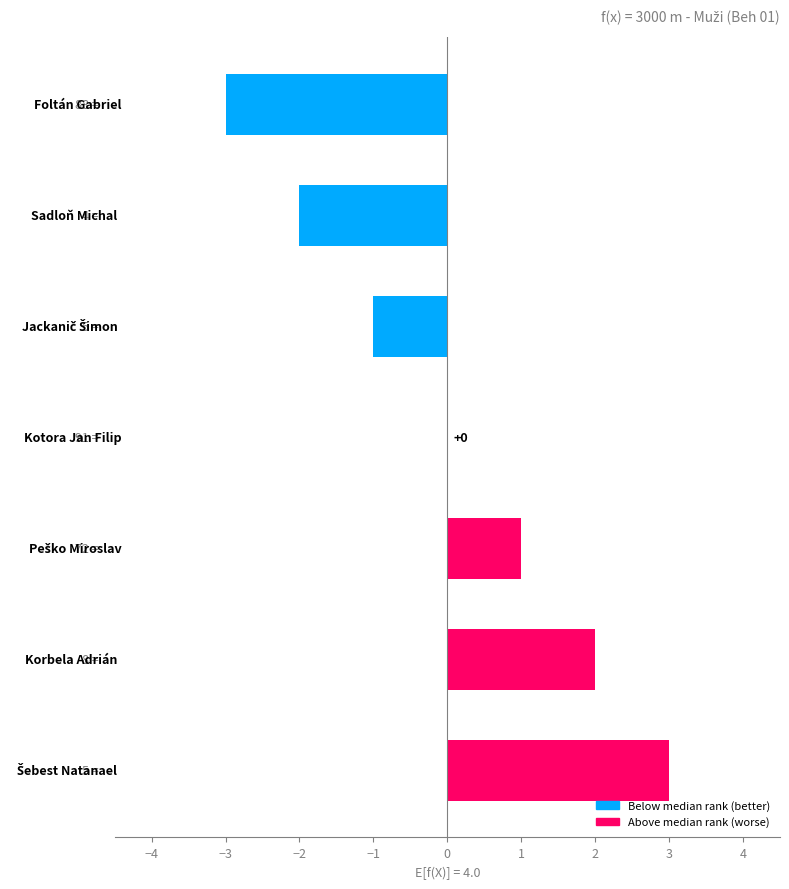

What is the greatest value displayed?

3